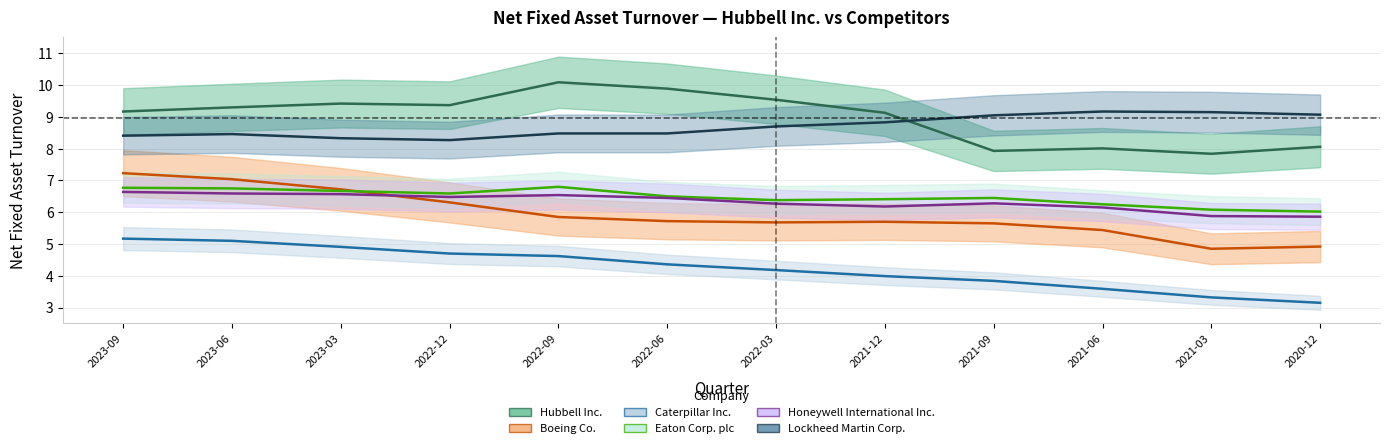

What is the approximate value of Eaton Corp. plc at 2021-06?

6.2